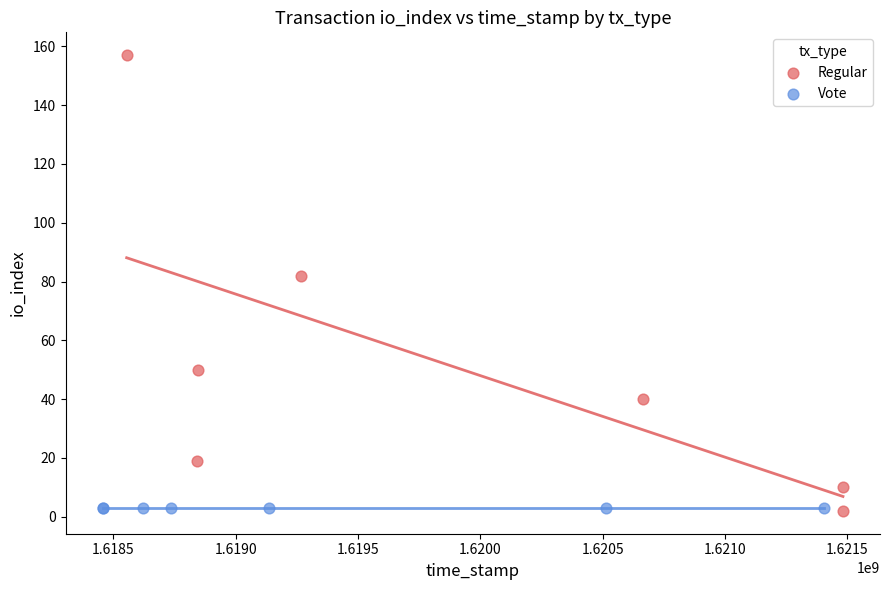

Which series contains the highest Y value?

Regular